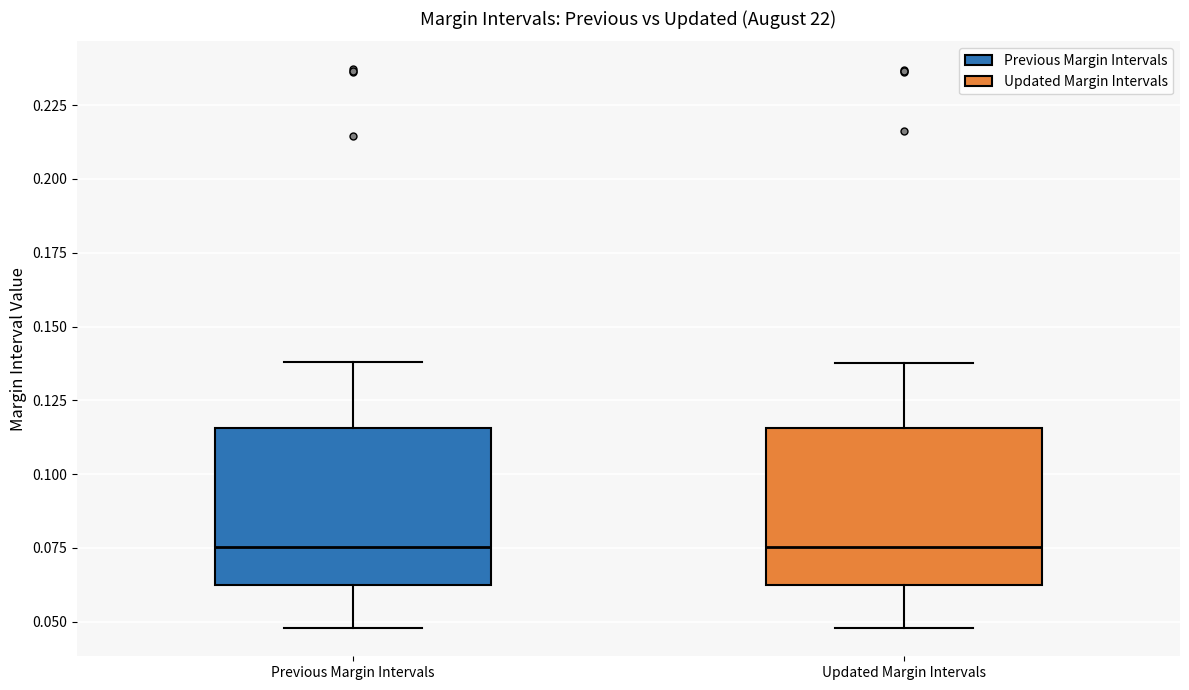

Reading left to right, read every box against the y-axis: the position of its median line, the range the box covers, and the ends of its whiskers. The values are not printed on the chart, so give them approximately, as read against the axis.

Previous Margin Intervals: median 0.075, box 0.060 to 0.115, whiskers 0.050 to 0.140
Updated Margin Intervals: median 0.075, box 0.060 to 0.115, whiskers 0.050 to 0.140